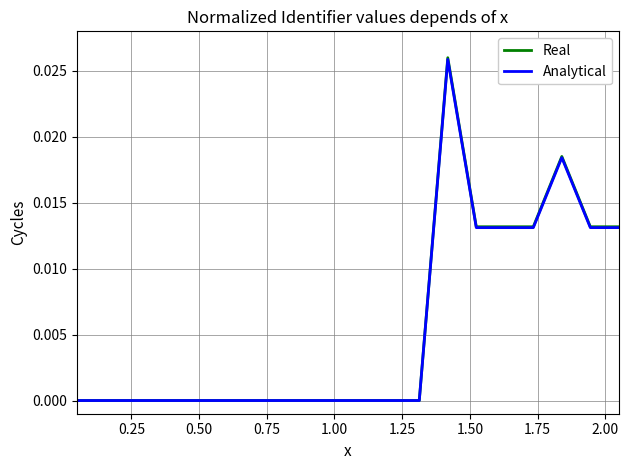

Which series has the widest spread of values?

Real